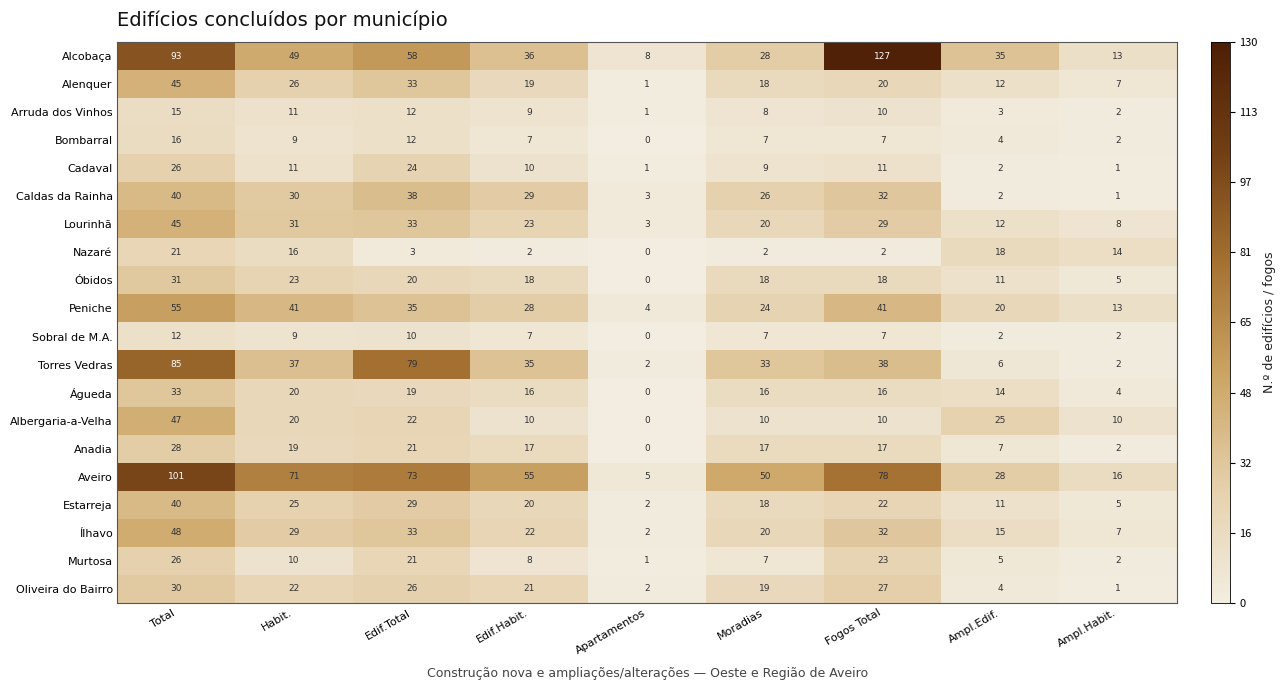

The Lourinhã series shows 31 at Habit.. True or false?

True